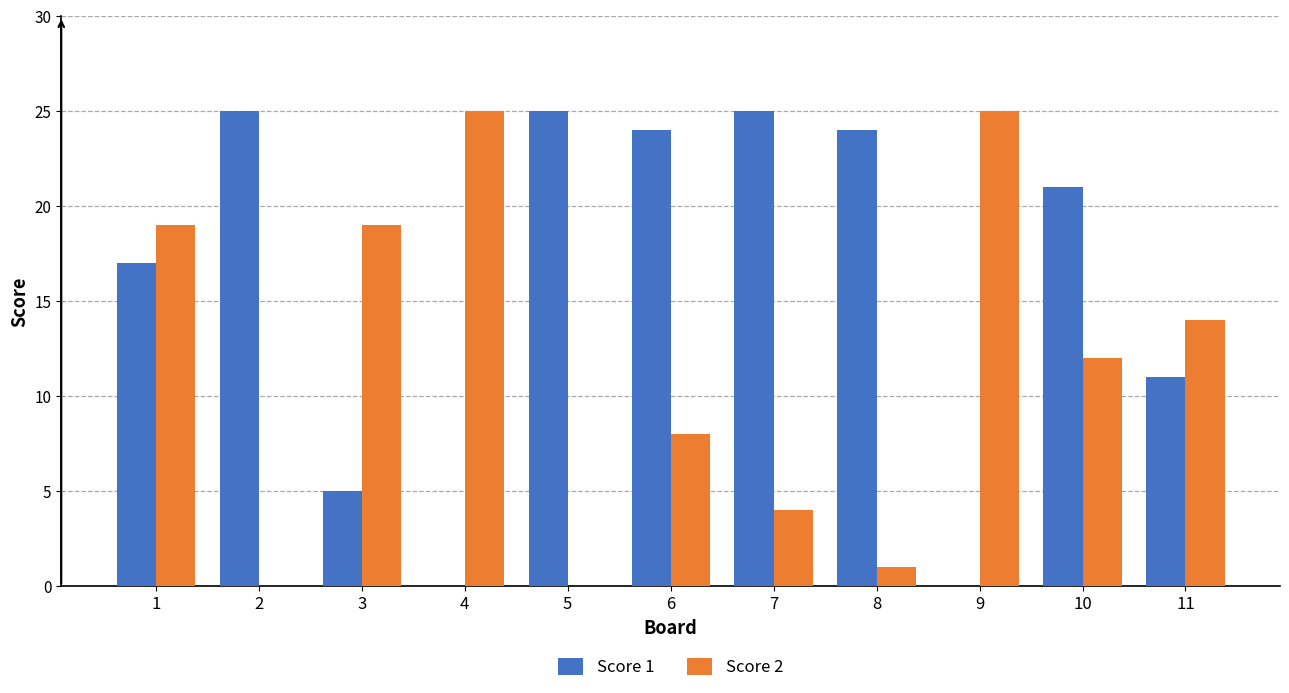

Is the value of Score 2 at 8 greater than the value of Score 1 at 11?

No